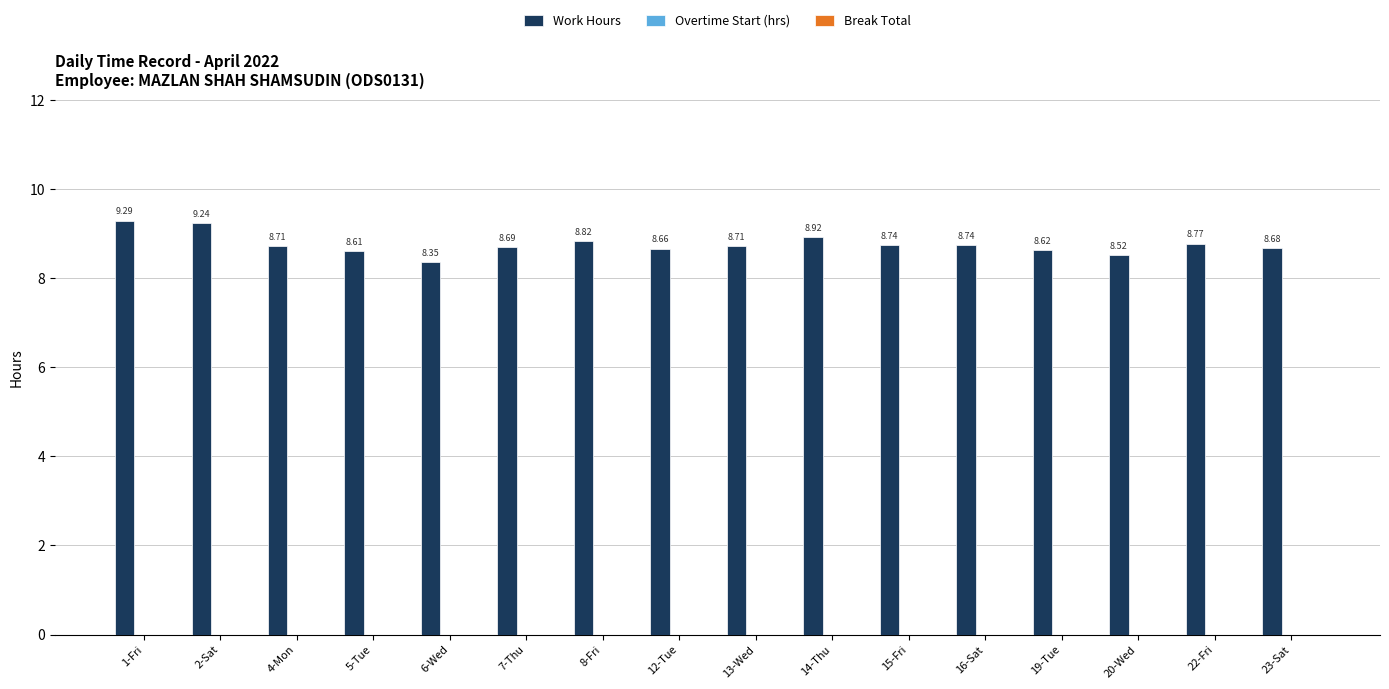

What is the difference between the second highest and minimum values?

0.9